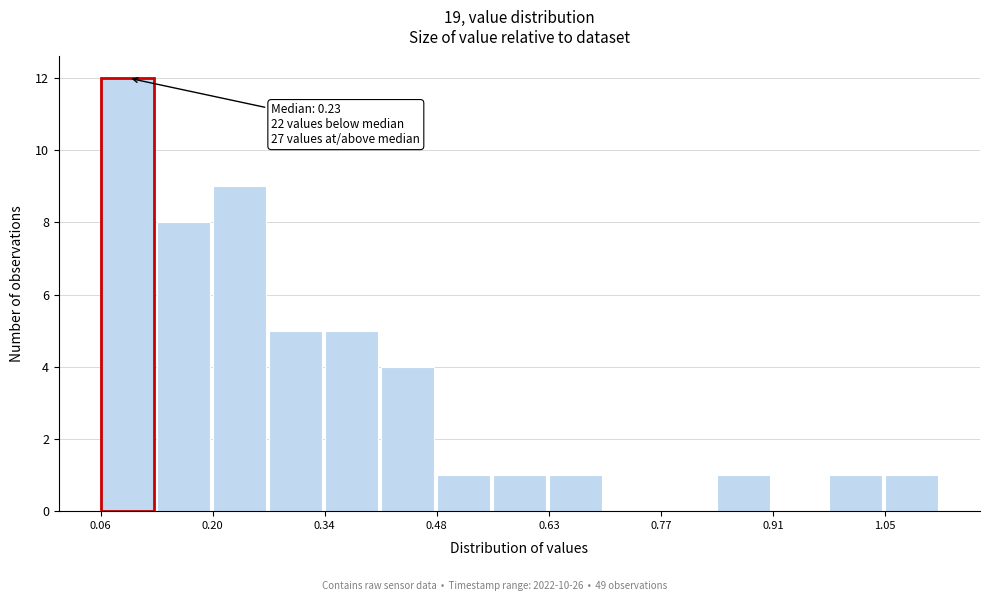

Around what value on the x-axis is the tallest bar? Give the approximate position of its centre, as read against the axis.

0.10